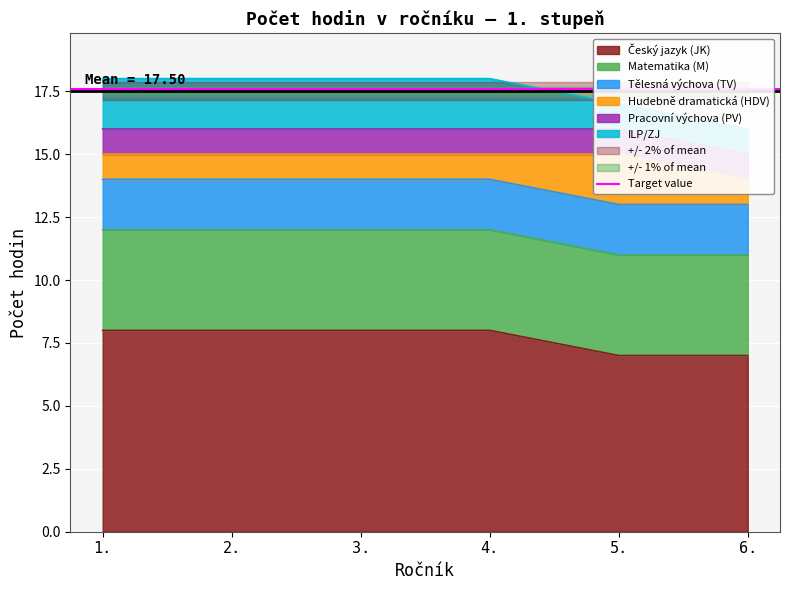

What is the label of the 5th point from the right?

2.